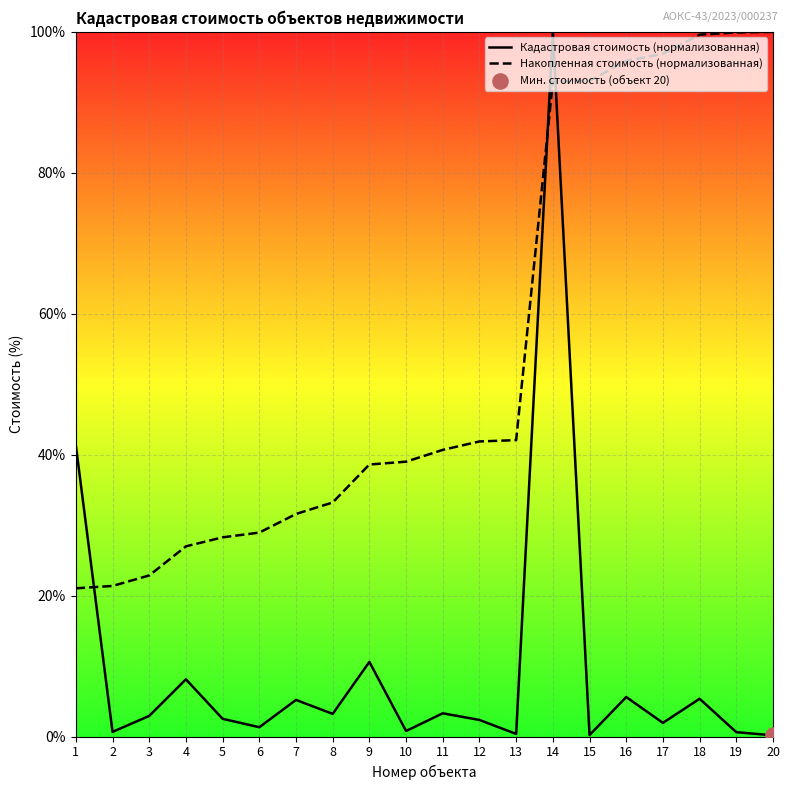

What is the total value across all series at 15?

93.2